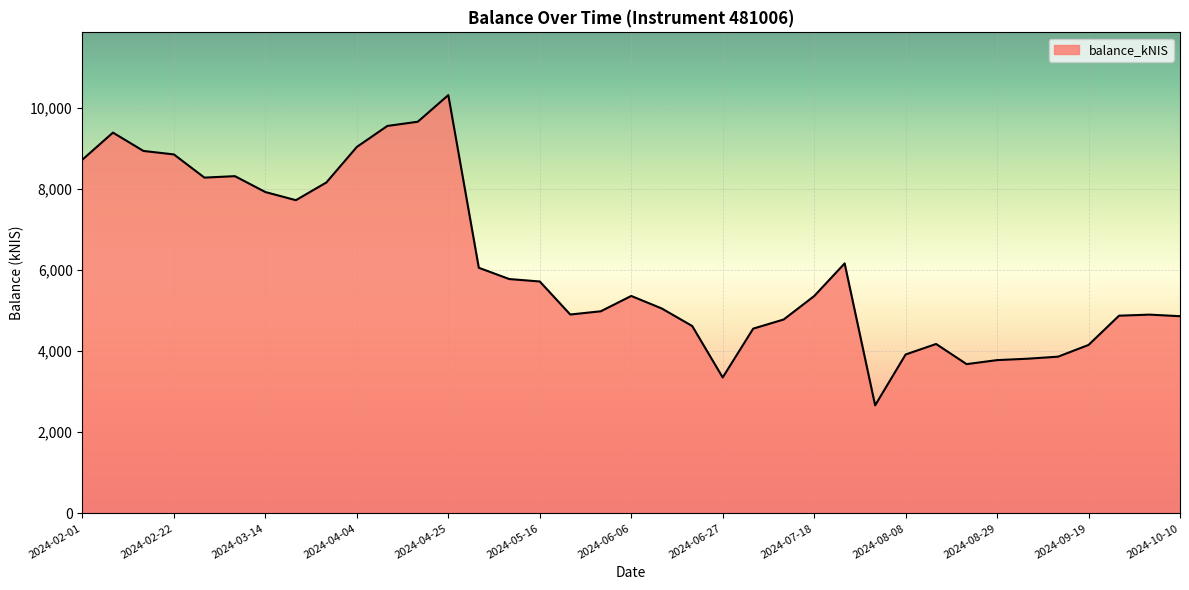

What is the sum of all values?

226070.1